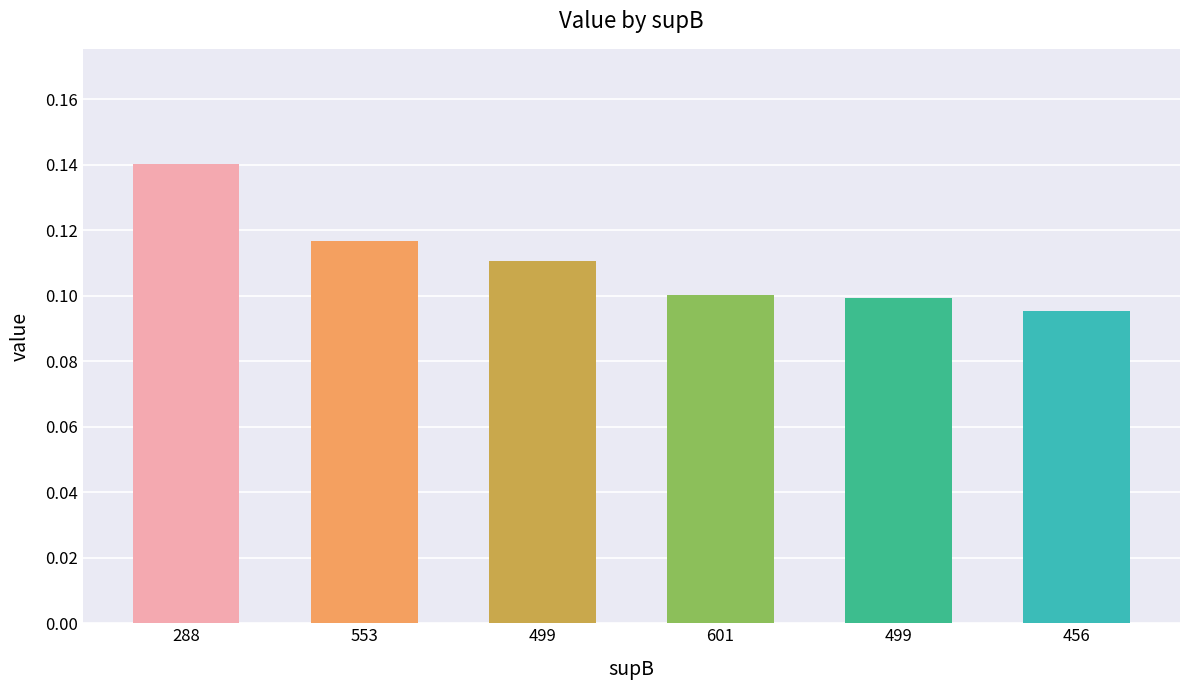

List the labels in order of value, largest first.

288, 553, 499, 601, 499, 456